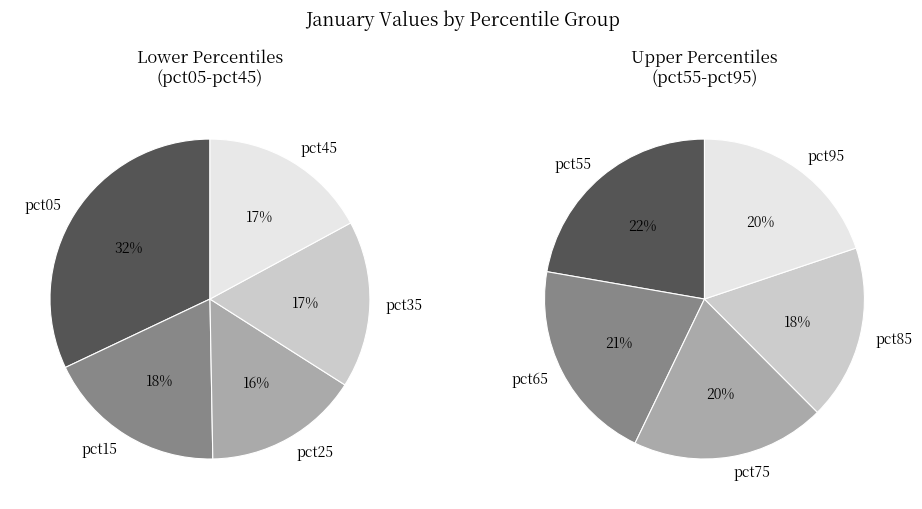

Rank the categories by value from lowest to highest.

pct85, pct75, pct95, pct25, pct65, pct35, pct45, pct55, pct15, pct05